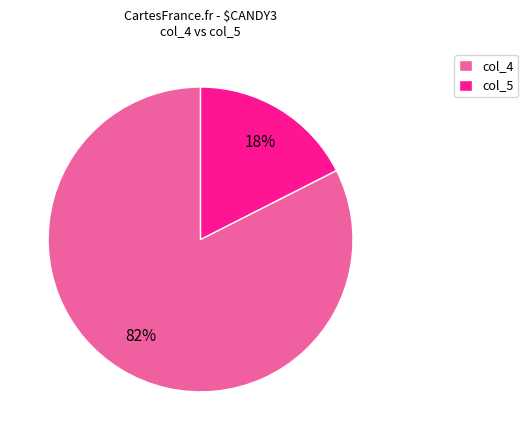

The col_4 slice represents 74% of the pie. True or false?

False